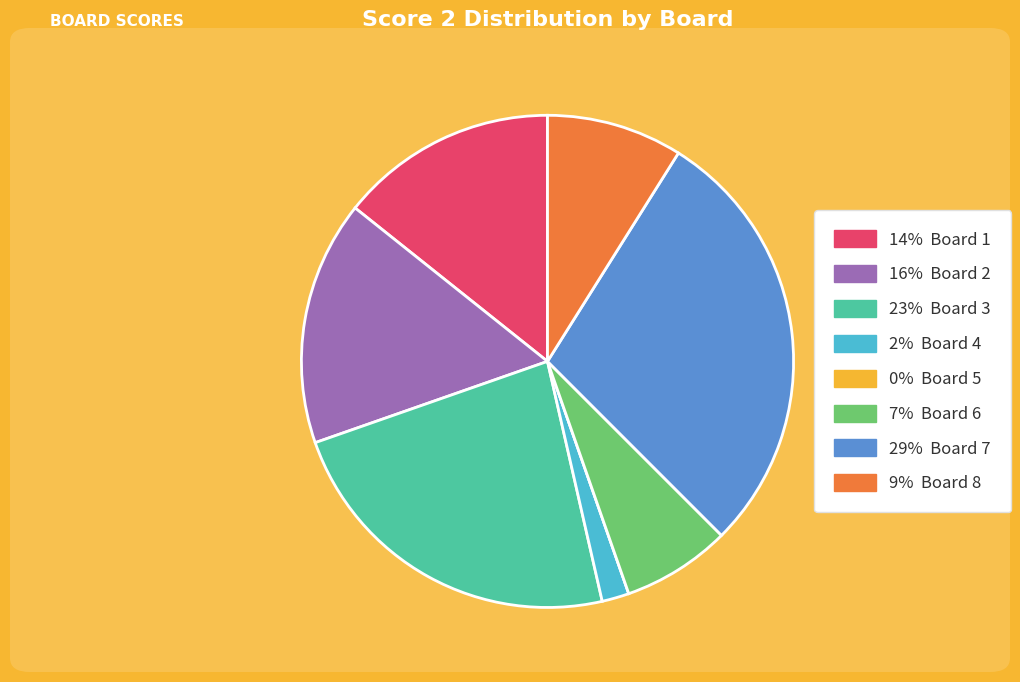

Does any single category account for the majority?

No